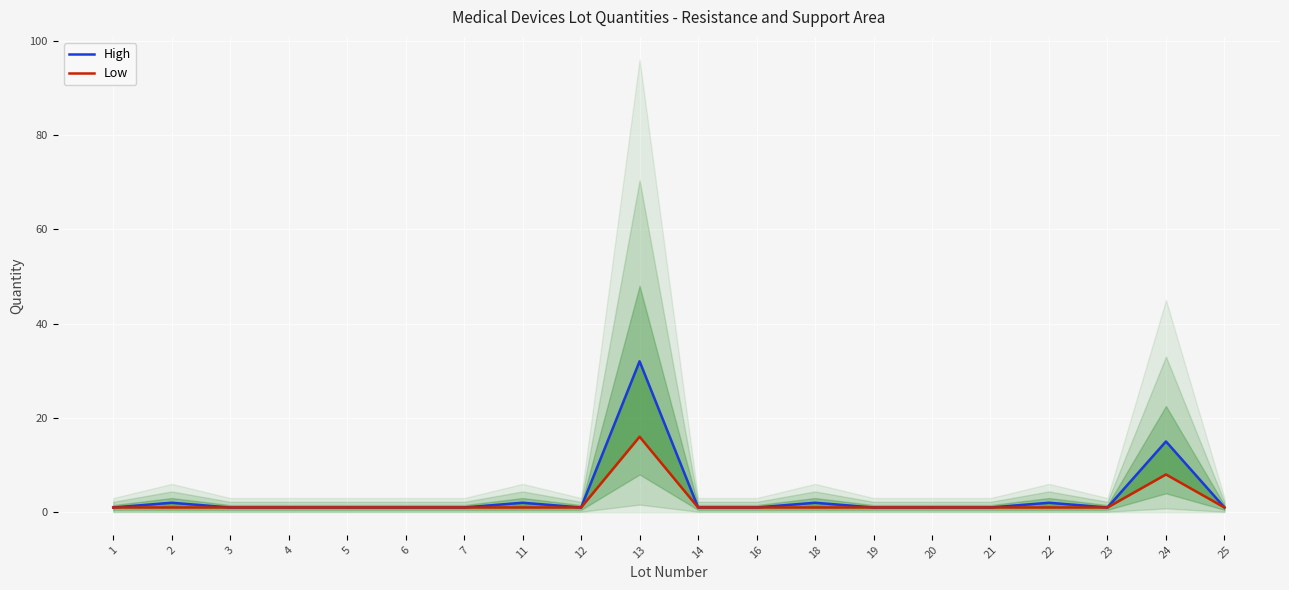

True or false: Low and High cross at least once.

False